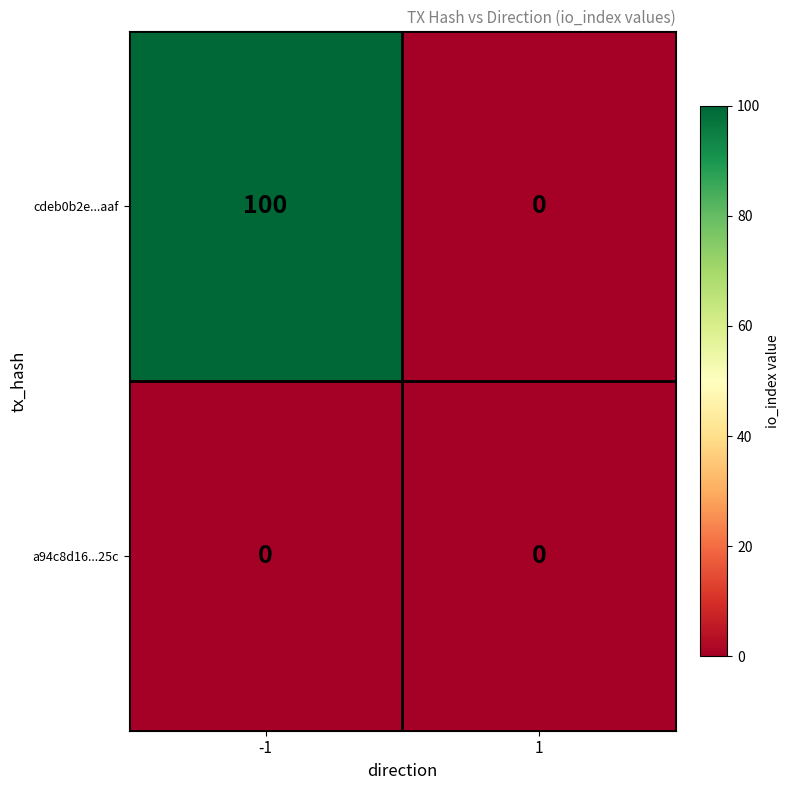

At how many categories does at least one series exceed 59?

1